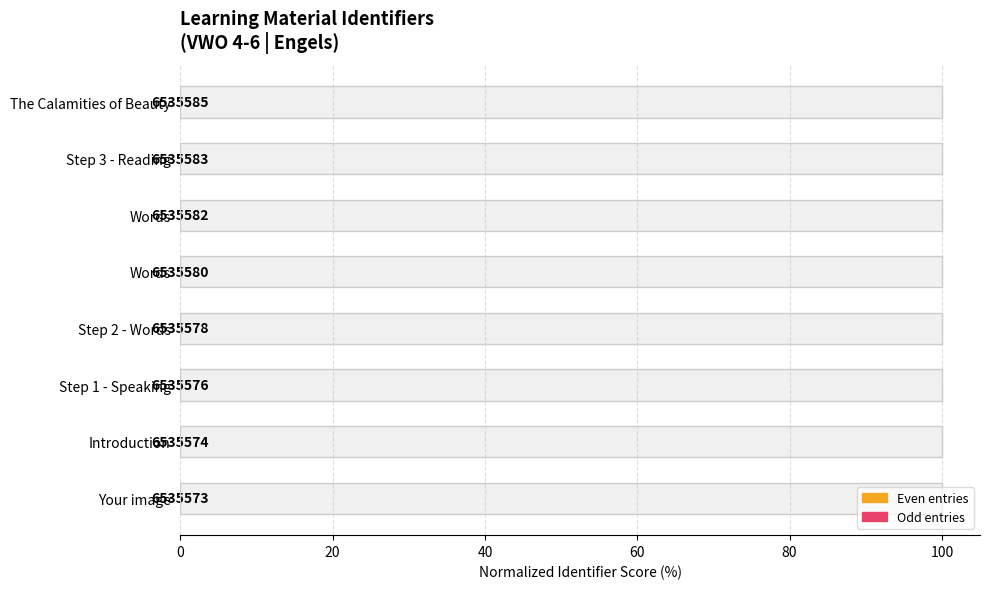

Does the chart contain any negative values?

No